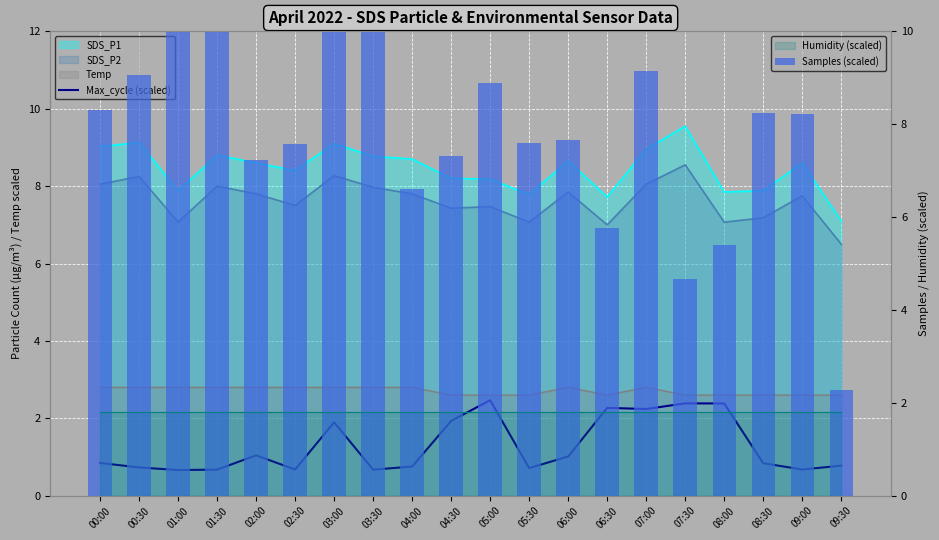

What is the value of the Max_cycle (scaled) bar at the 2nd from the left?

0.7